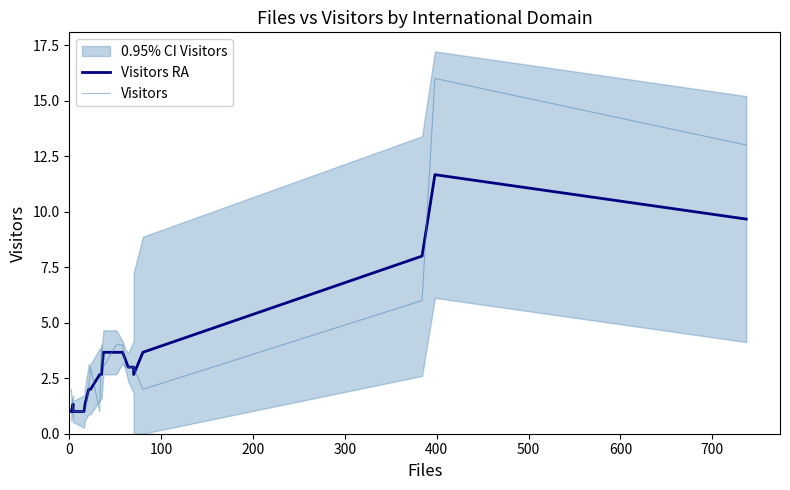

Is the value of Visitors RA at 14 greater than the value of Visitors at 14?

No